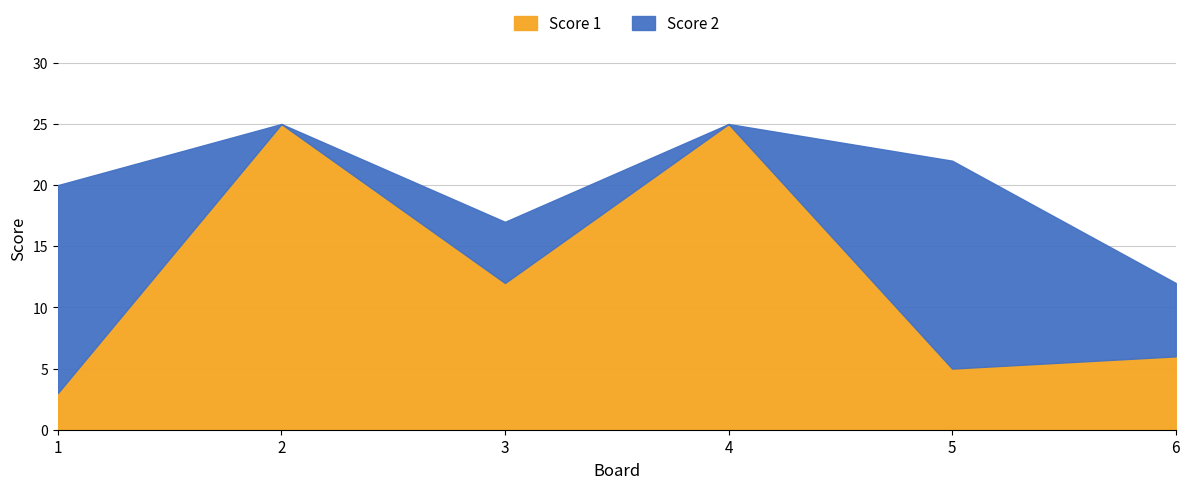

Count the number of categories in the chart.

6